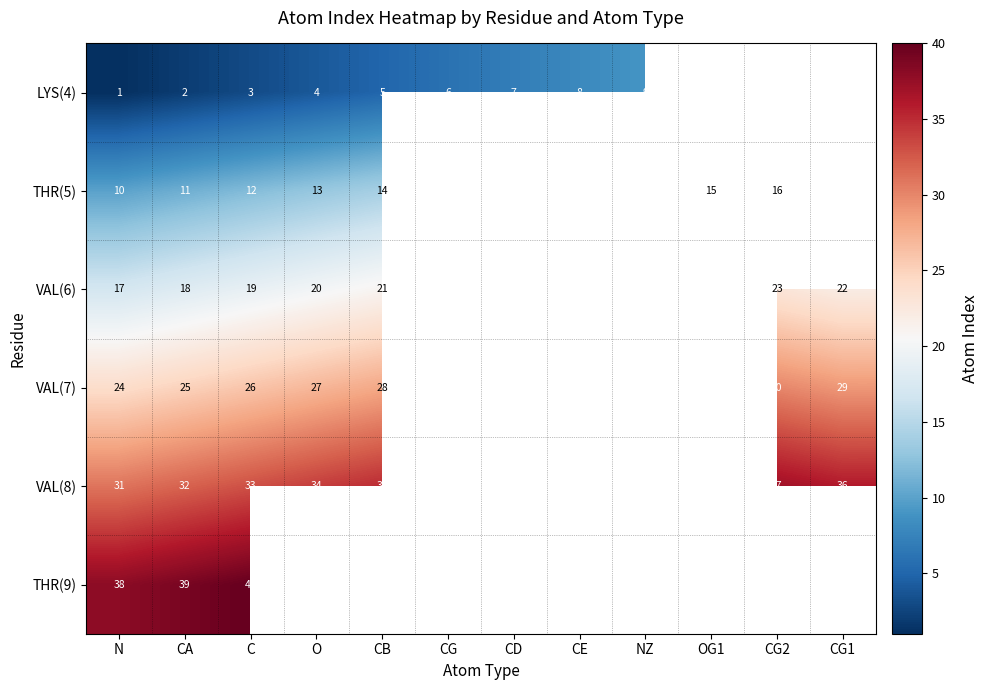

True or false: VAL(7) has a value of 35 at C.

False